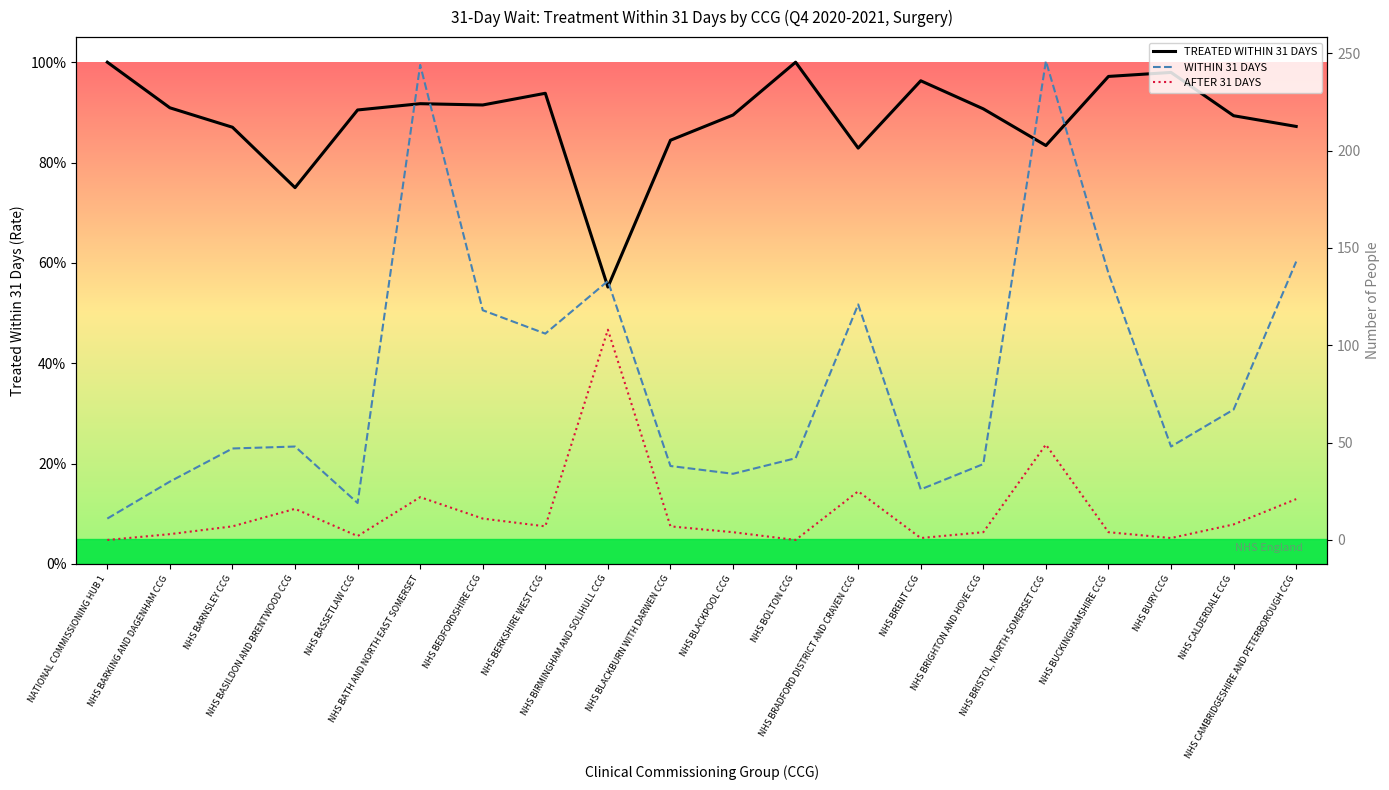

What are all the series names shown in the legend?

TREATED WITHIN 31 DAYS, WITHIN 31 DAYS, AFTER 31 DAYS